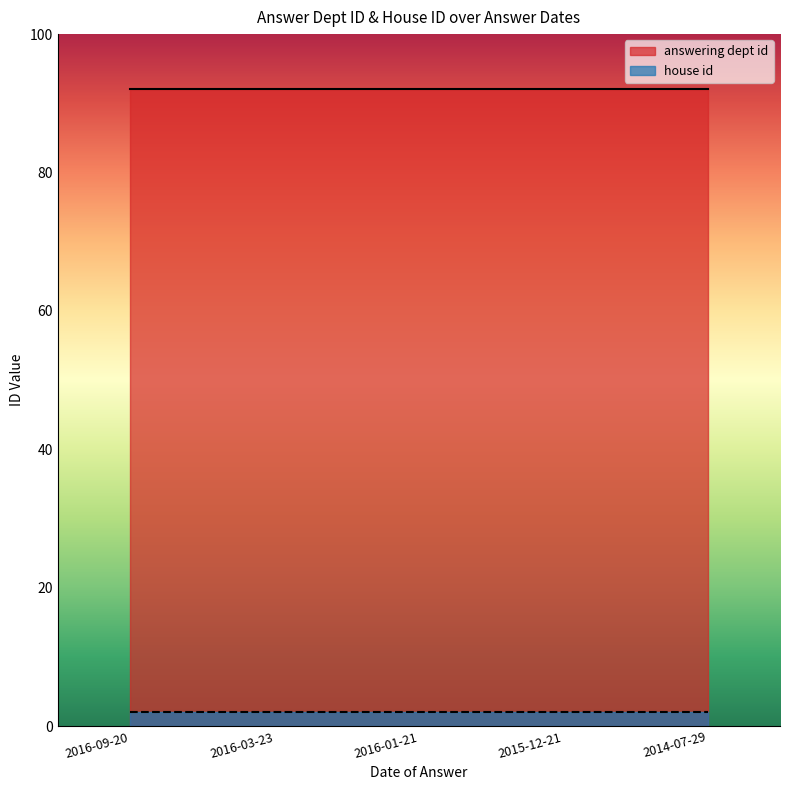

Which series has the largest total across all categories?

answering dept id